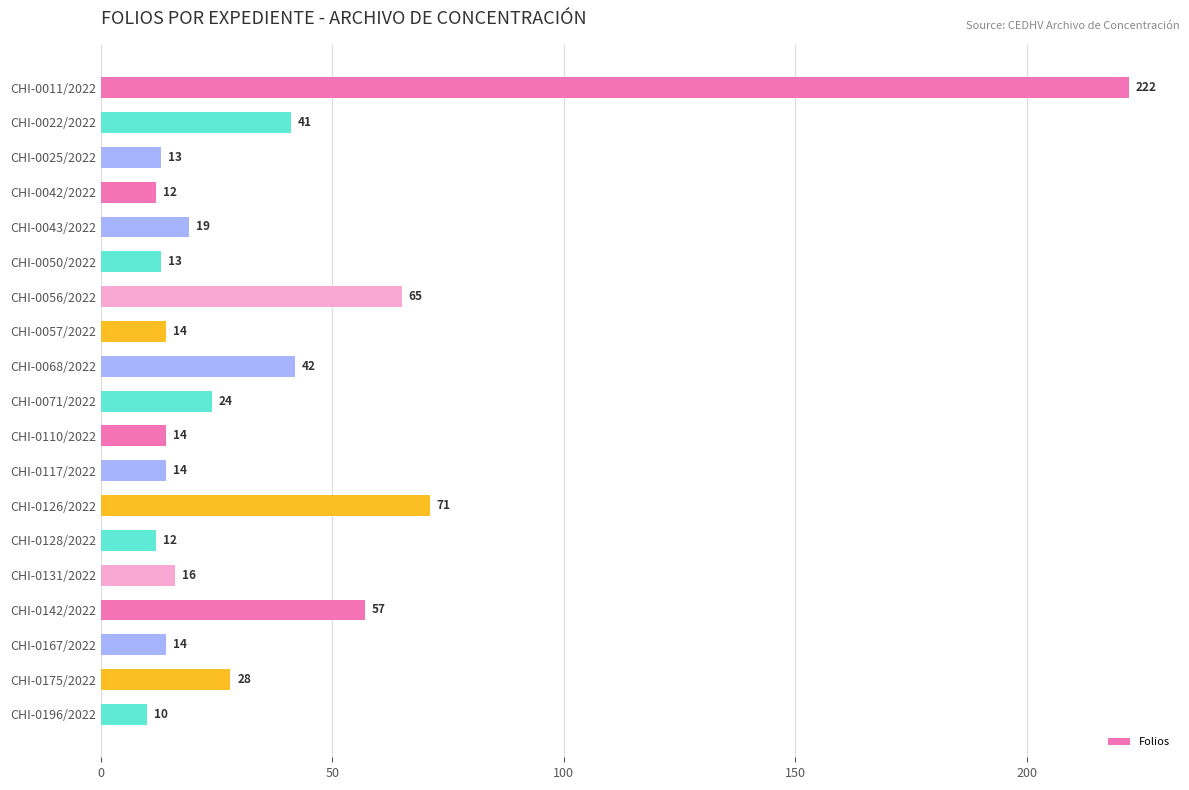

Is it true that the value at CHI-0196/2022 is 10?

True